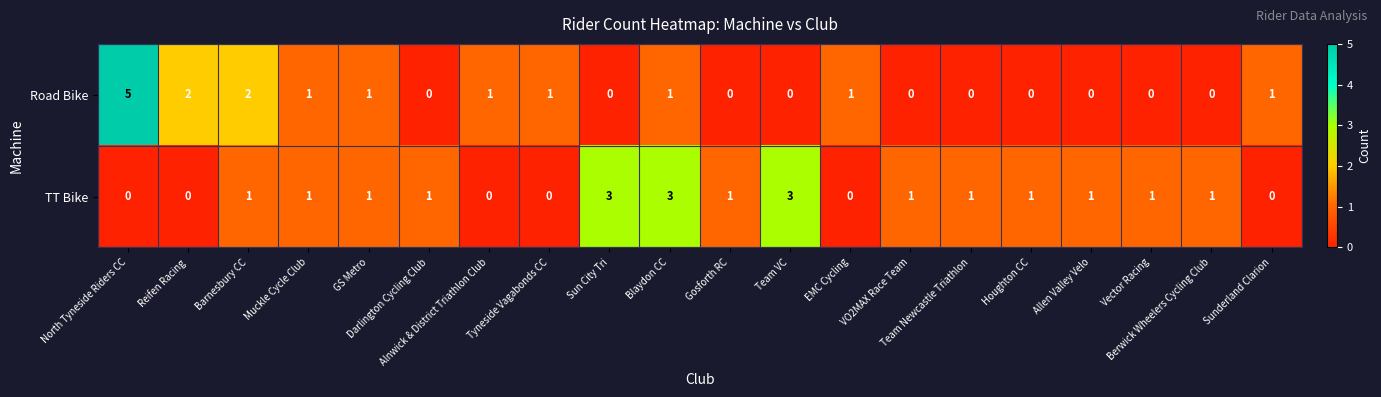

What is the sum of all TT Bike values?

20